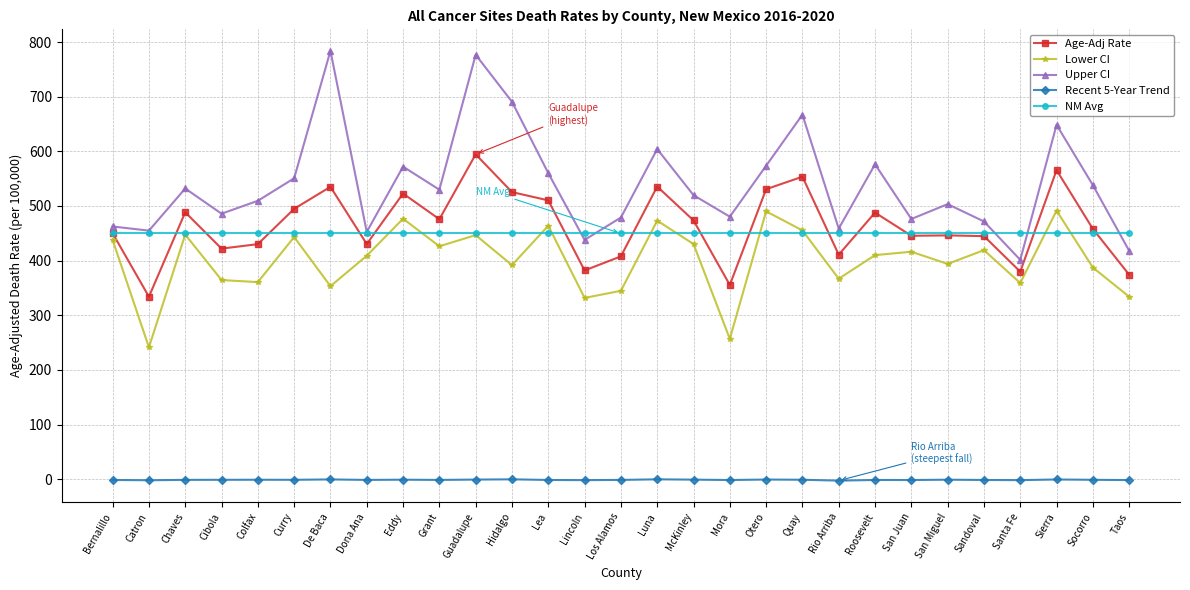

In Recent 5-Year Trend, how many points are lower than both neighbors (excluding endpoints)?

9